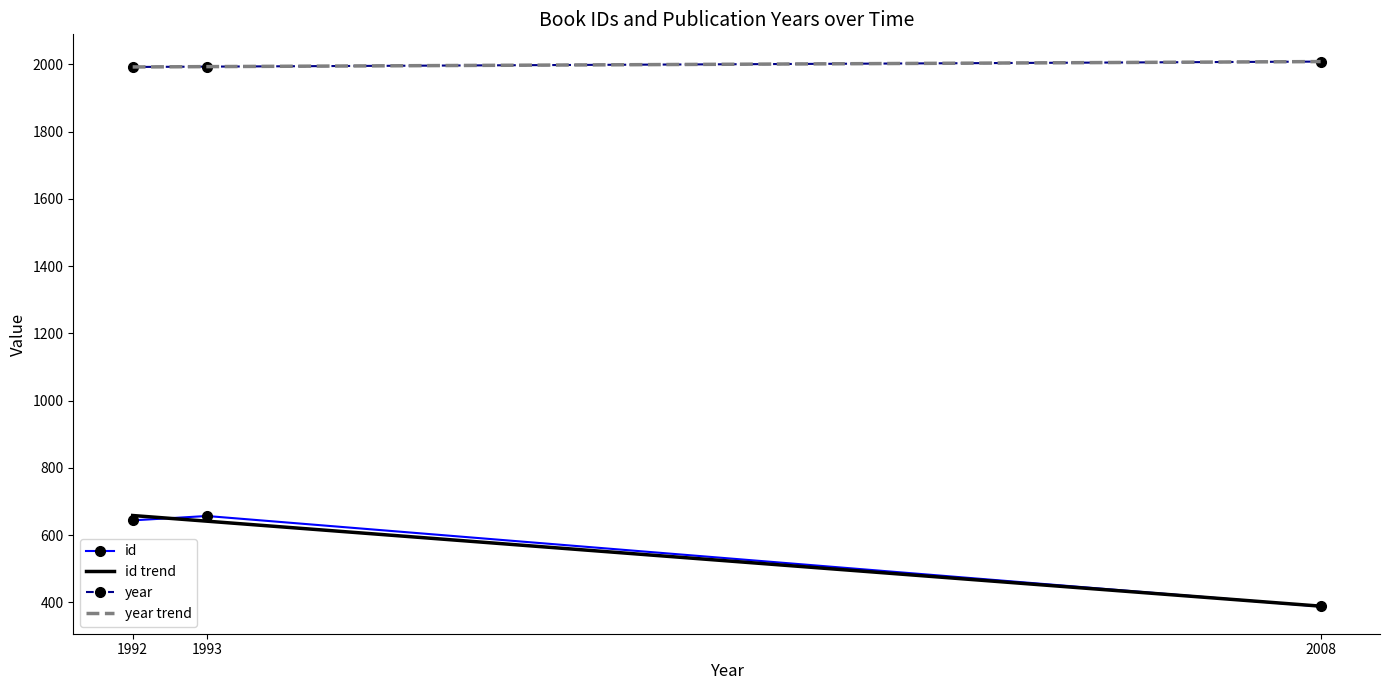

What is the value of the id point at the 3rd from the left?

388